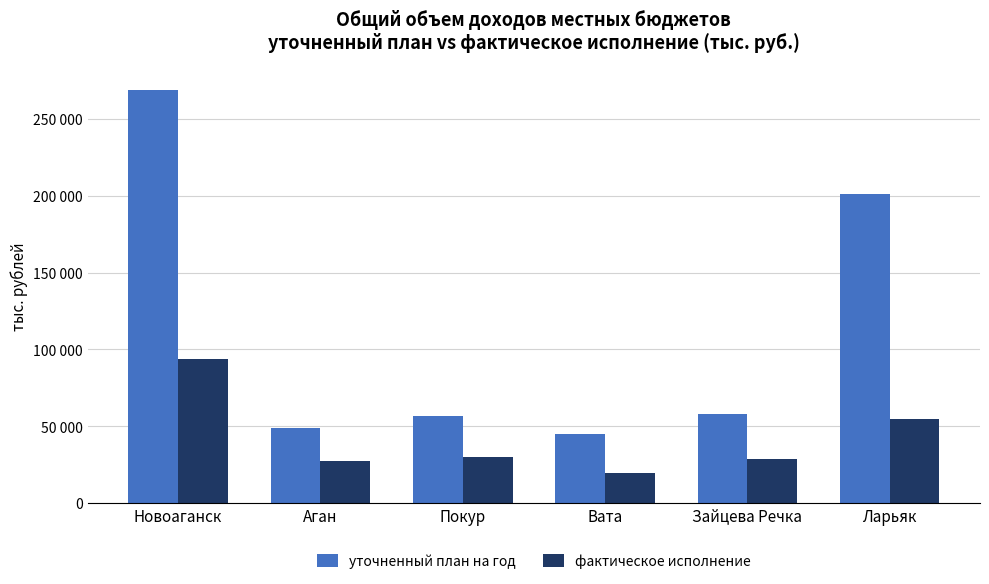

Rank the categories by фактическое исполнение value from highest to lowest.

Новоаганск, Ларьяк, Покур, Зайцева Речка, Аган, Вата